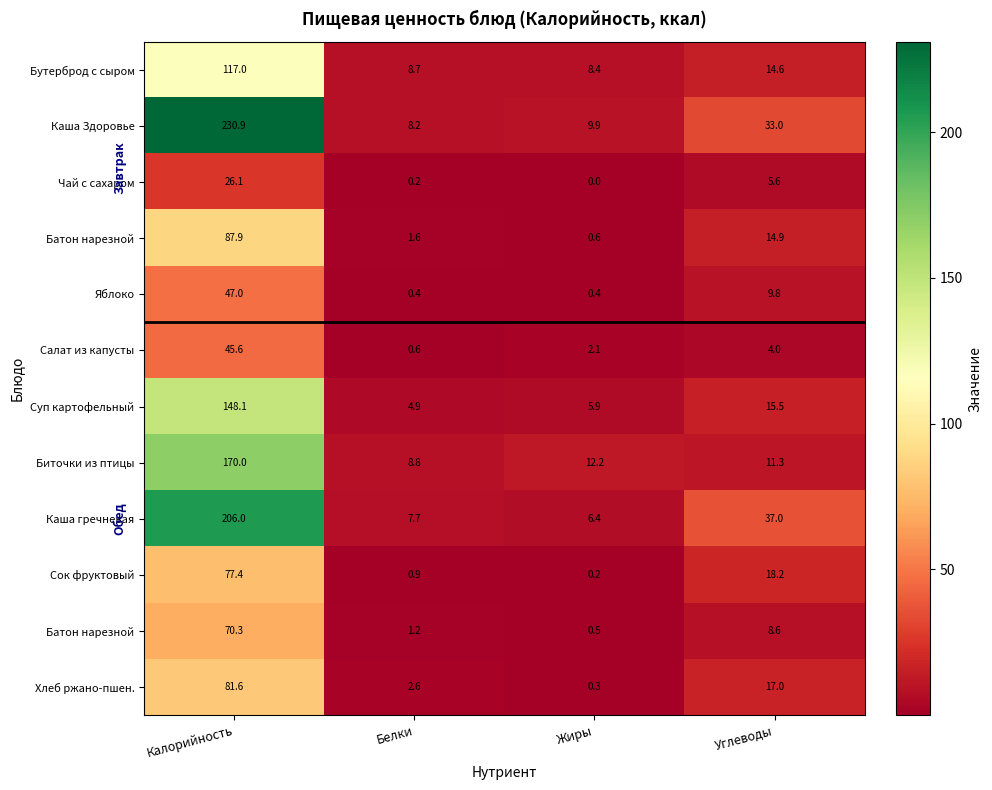

At how many categories does at least one series exceed 189?

1